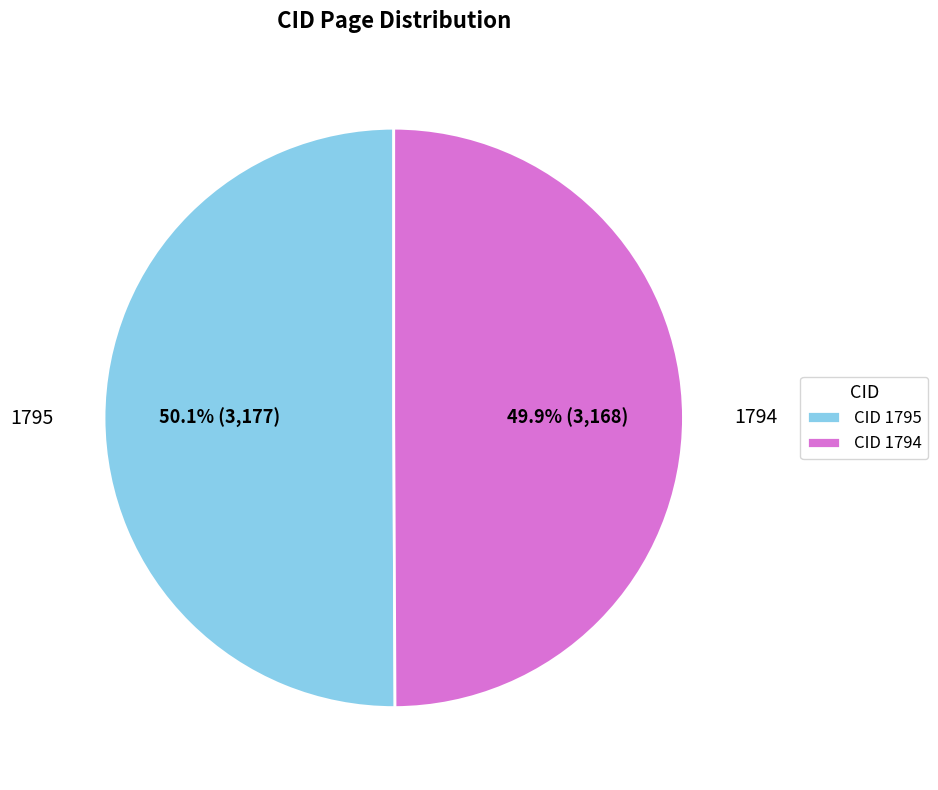

Is there a majority slice in this chart?

Yes